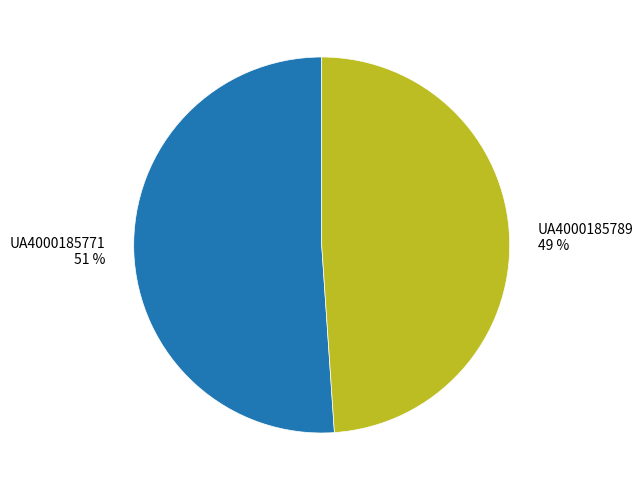

To the nearest percent, what is the difference between the UA4000185771 and UA4000185789 slice percentages?

2%